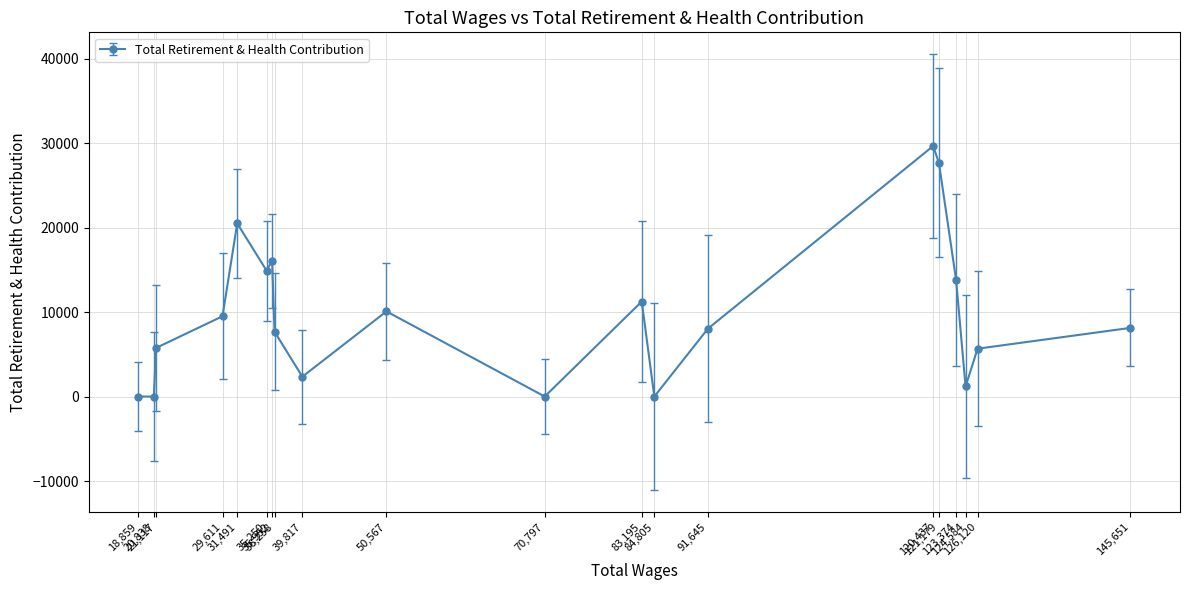

How many points are higher than both their immediate neighbors (excluding endpoints)?

5